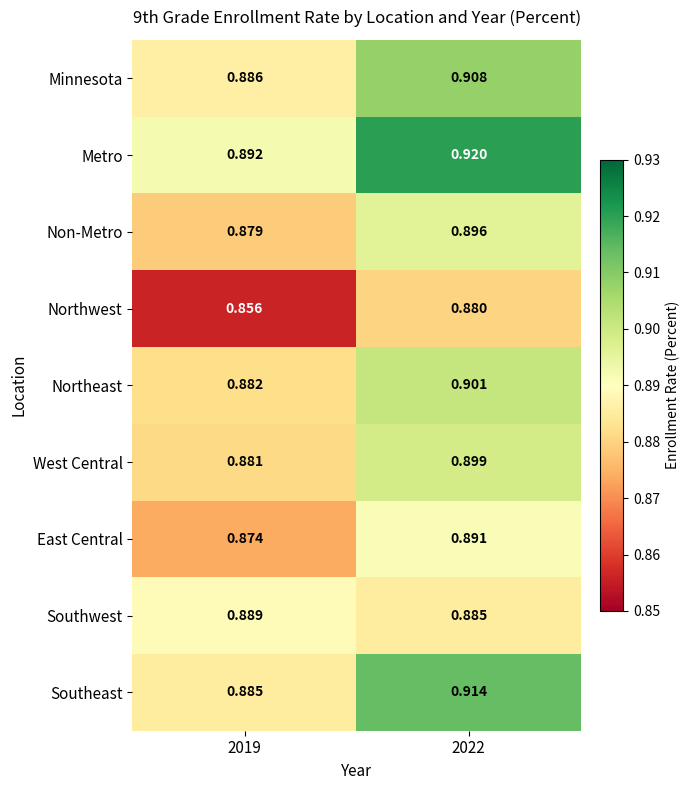

Which series changed the most between 2019 and 2022?

Southeast